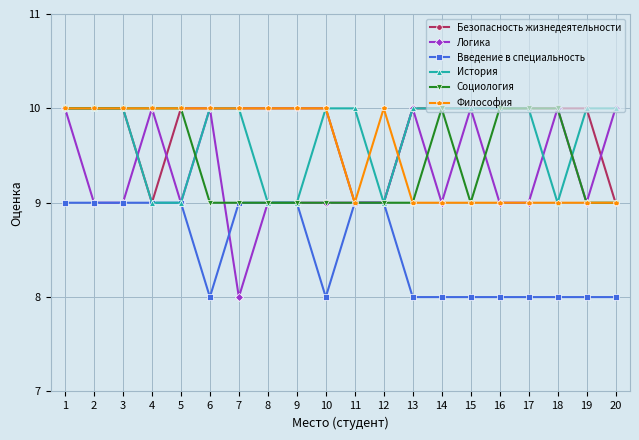

At how many categories does at least one series exceed 9?

20